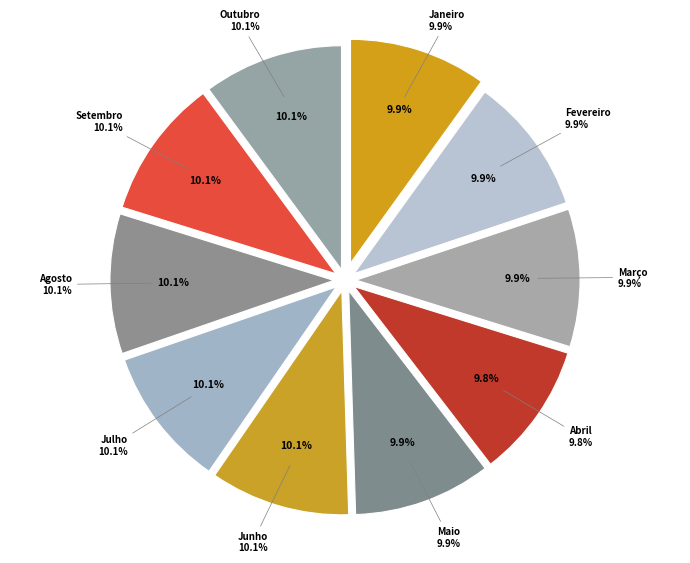

Between Fevereiro and Abril, which is larger?

Fevereiro